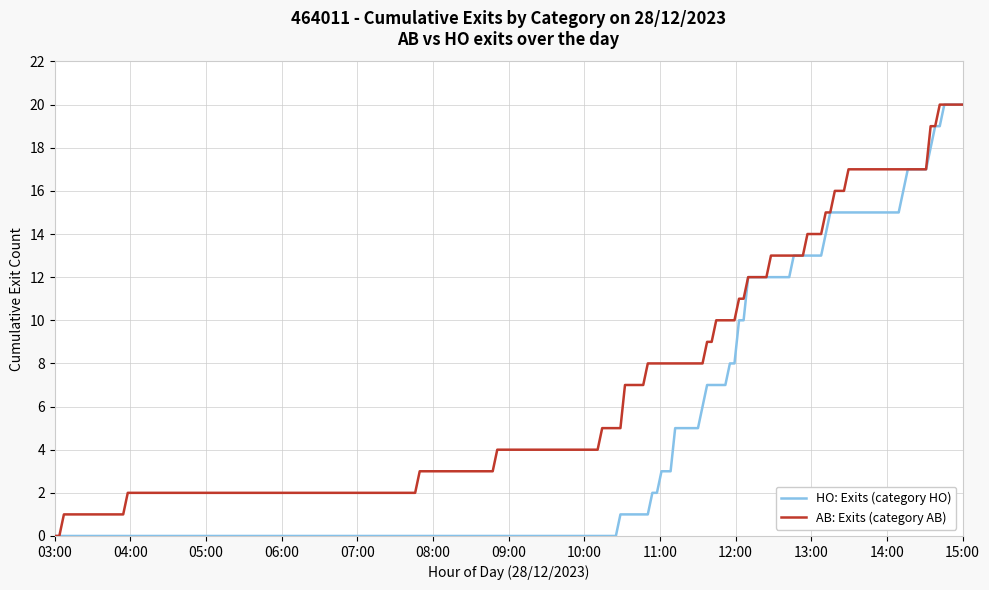

Rank the series by their average value, from lowest to highest.

HO: Exits (category HO), AB: Exits (category AB)